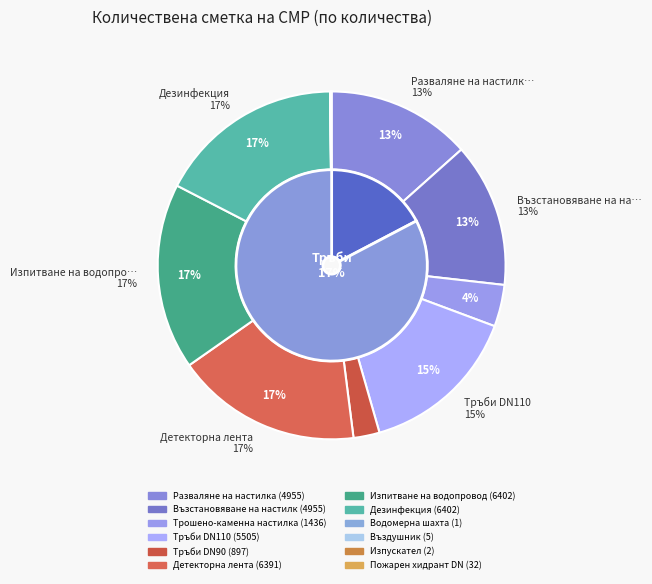

Count the number of slices in the pie.

12